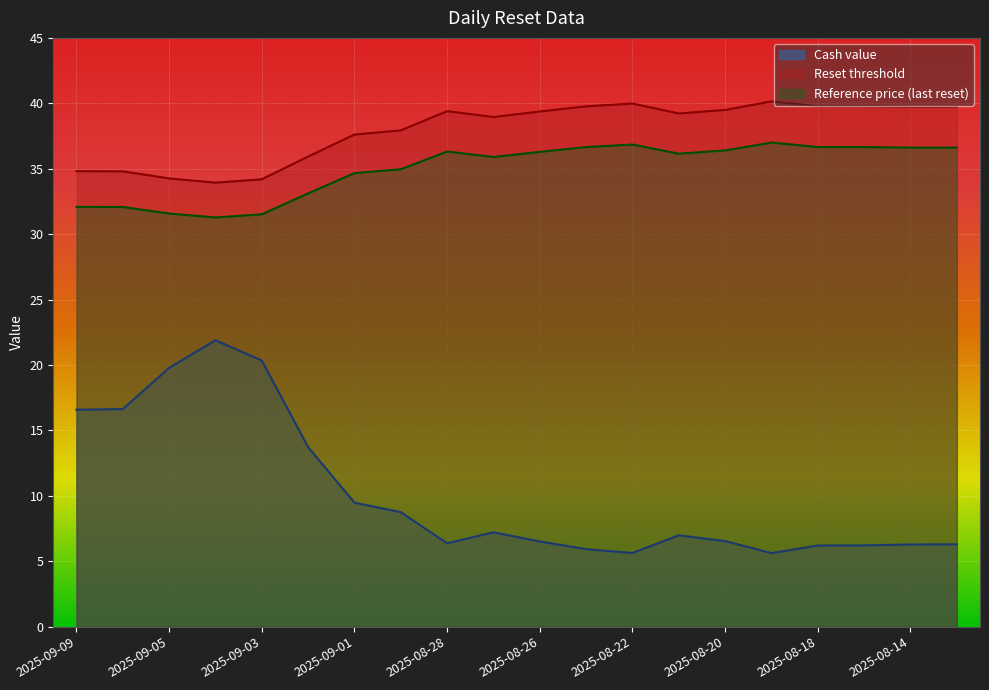

Reading left to right, list all the values displayed in this chart.

Cash value: 16.6	16.6	19.8	21.9	20.3	13.7	9.5	8.8	6.4	7.2	6.5	5.9	5.6	7.0	6.5	5.6	6.2	6.2	6.3	6.3
Reset threshold: 34.8	34.8	34.3	33.9	34.2	35.9	37.6	37.9	39.4	39.0	39.4	39.8	40.0	39.2	39.5	40.1	39.8	39.8	39.7	39.7
Reference price (last reset): 32.1	32.1	31.6	31.3	31.5	33.1	34.7	35.0	36.3	35.9	36.3	36.7	36.9	36.1	36.4	37.0	36.7	36.7	36.6	36.6